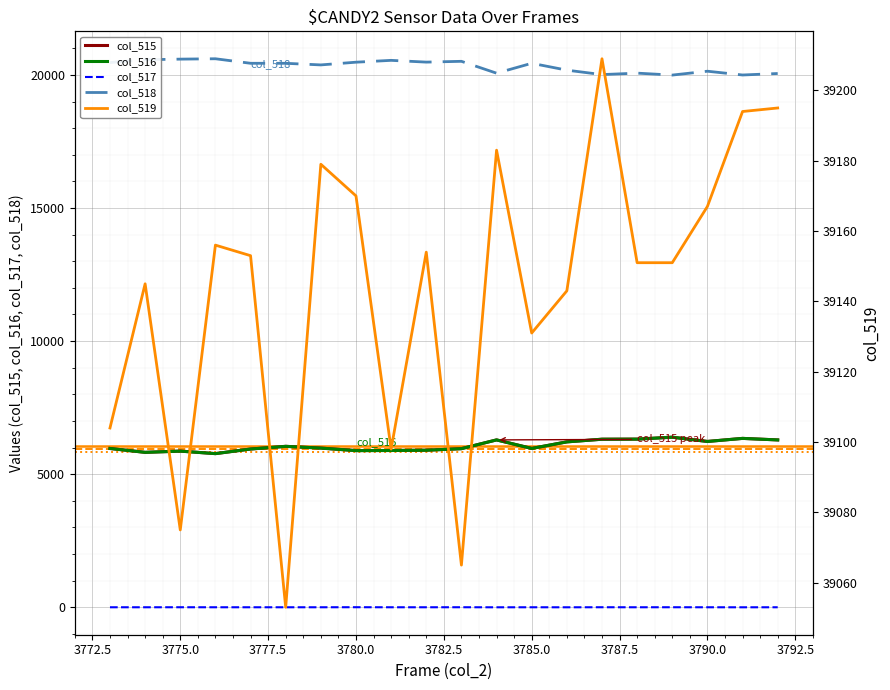

What is the label of the 3rd point from the left?

3775.0